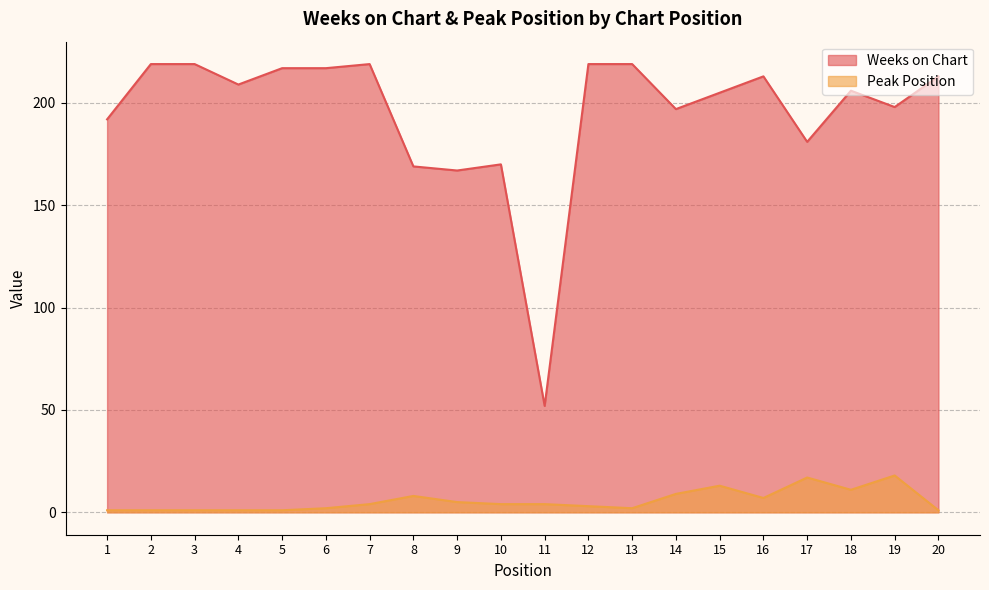

Rank the series by their average value, from lowest to highest.

Peak Position, Weeks on Chart